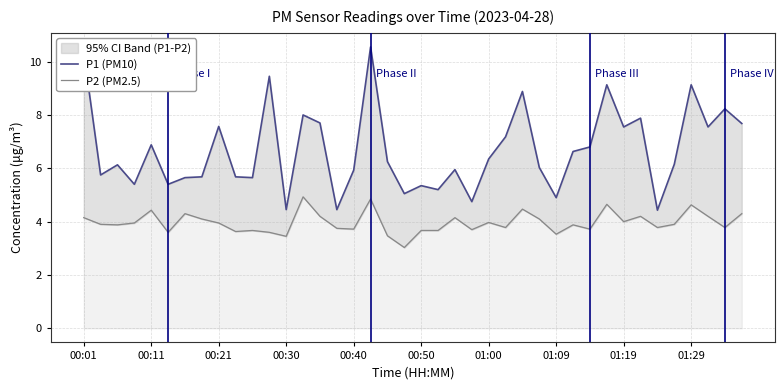

What are all the series names shown in the legend?

P1 (PM10), P2 (PM2.5)